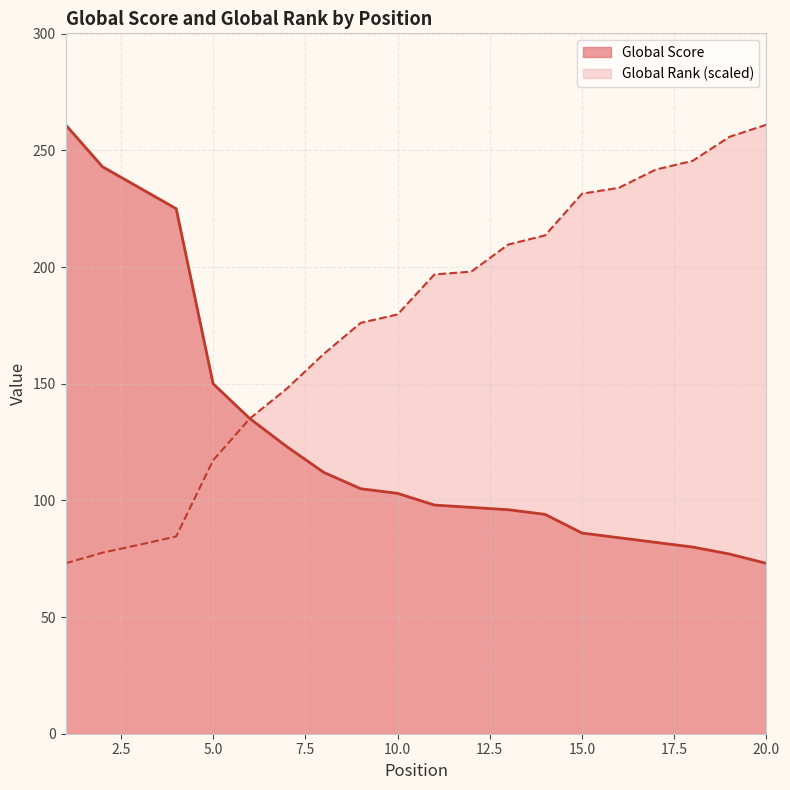

The value of Global Rank (normalized) at 6 is 135.1. True or false?

True